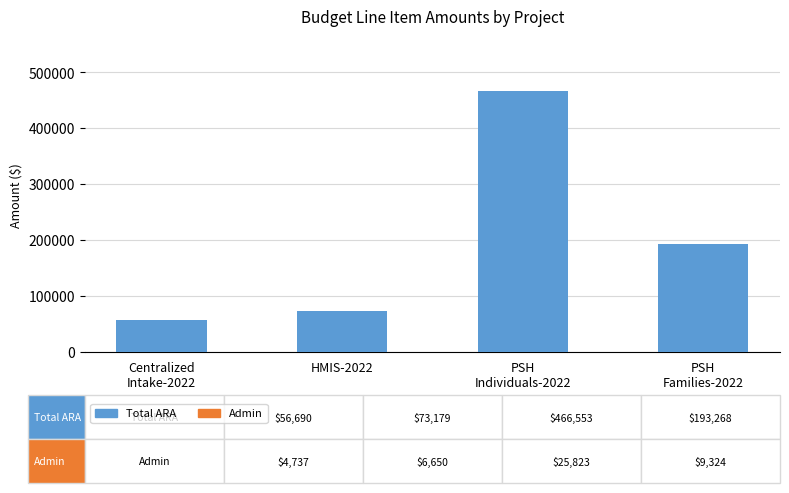

Reading left to right, what are all the values shown in this chart?

56690	73179	466553	193268